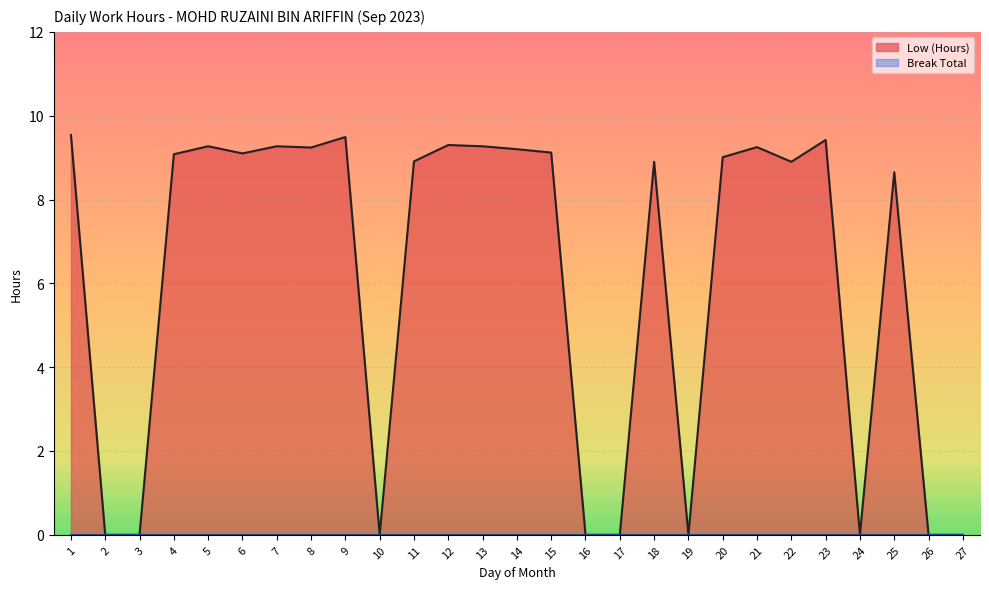

Does the chart display data point markers on the line(s)?

No